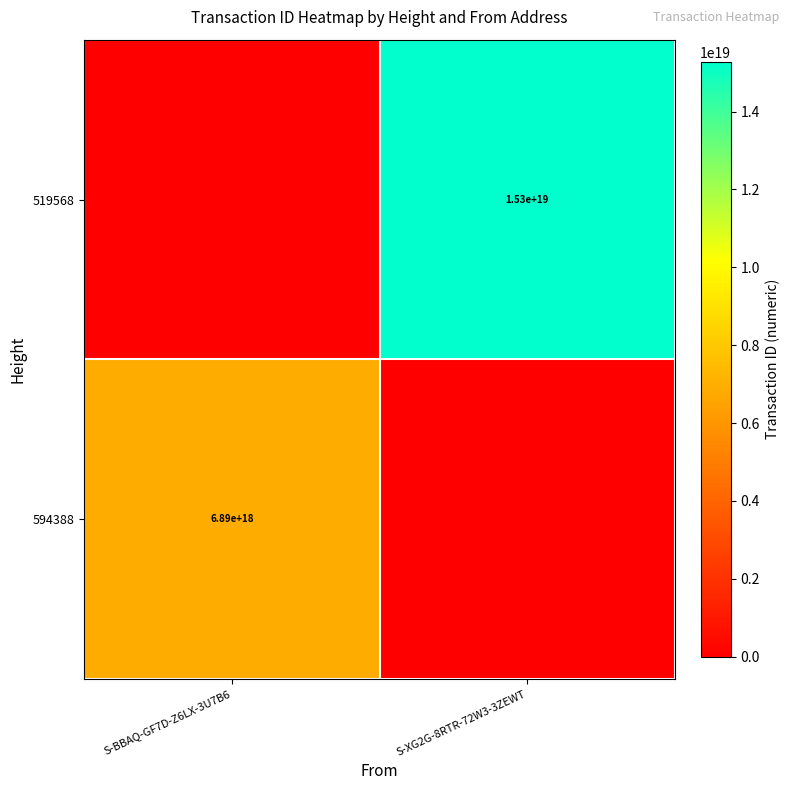

Is it true that 594388 equals 1846221598865907968 at S-BBAQ-GF7D-Z6LX-3U7B6?

False